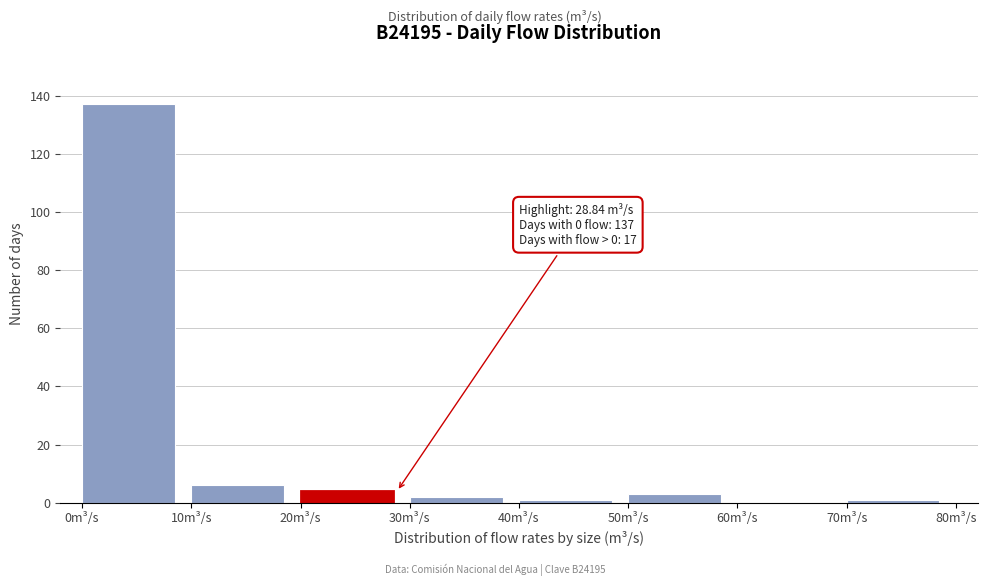

Over which range of the x-axis is the bar tallest?

0 to 10